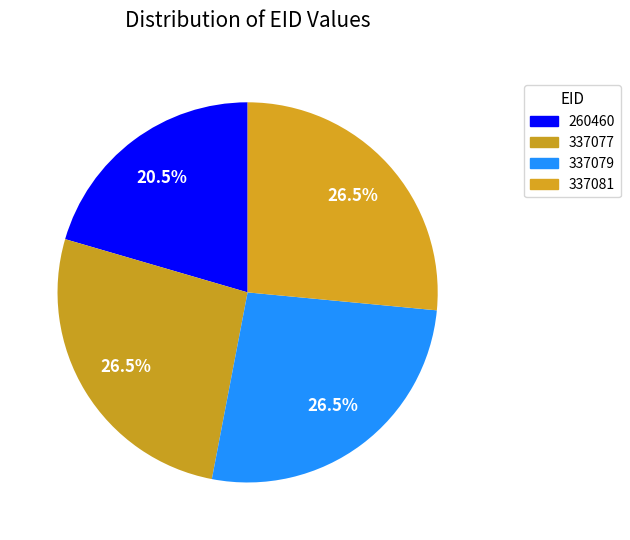

How many slices are in this pie chart?

4